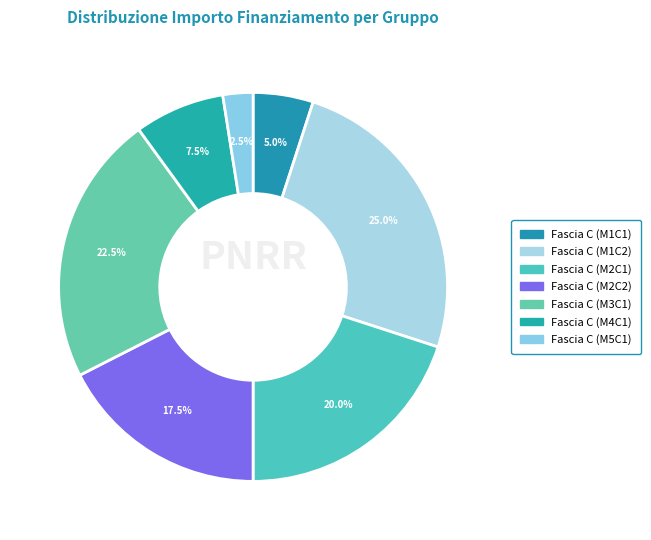

How many slices are in this pie chart?

7